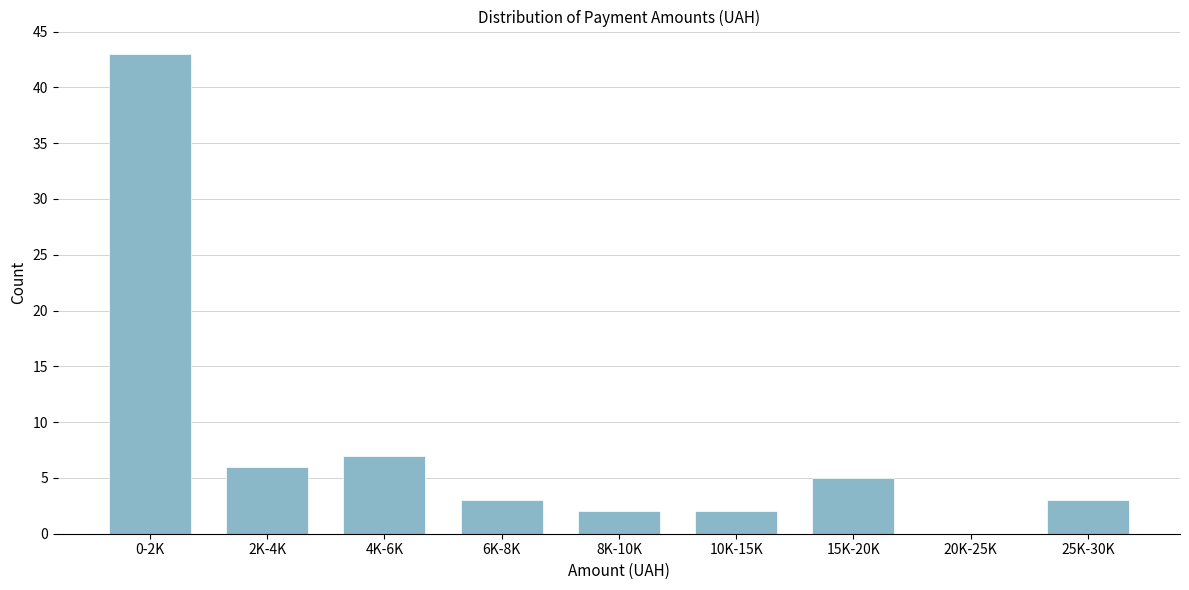

Reading left to right, transcribe all the data shown in this chart.

0-2K=43	2K-4K=6	4K-6K=7	6K-8K=3	8K-10K=2	10K-15K=2	15K-20K=5	20K-25K=0	25K-30K=3